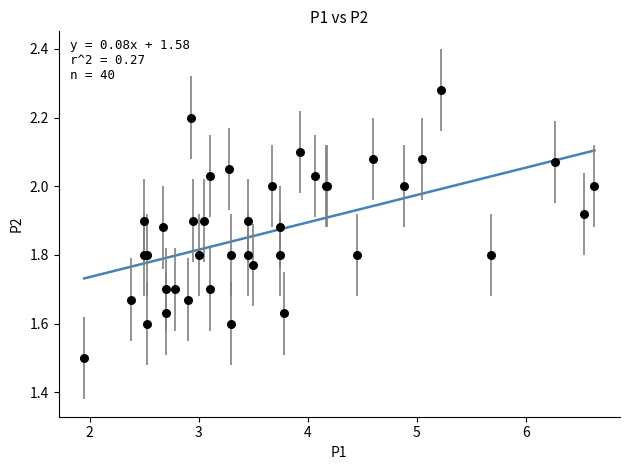

What Y value in the scatter plot is closest to 1?

1.5